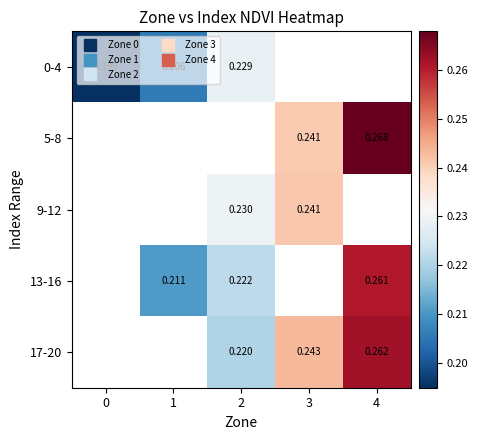

The 9-12 series shows 0.3 at 2. True or false?

False